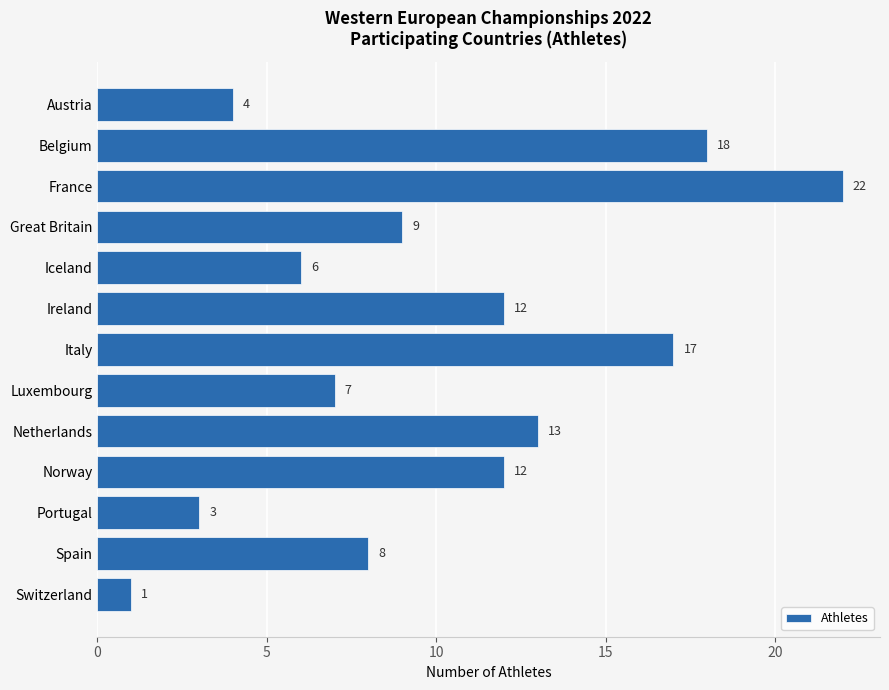

Read the value at Austria.

4